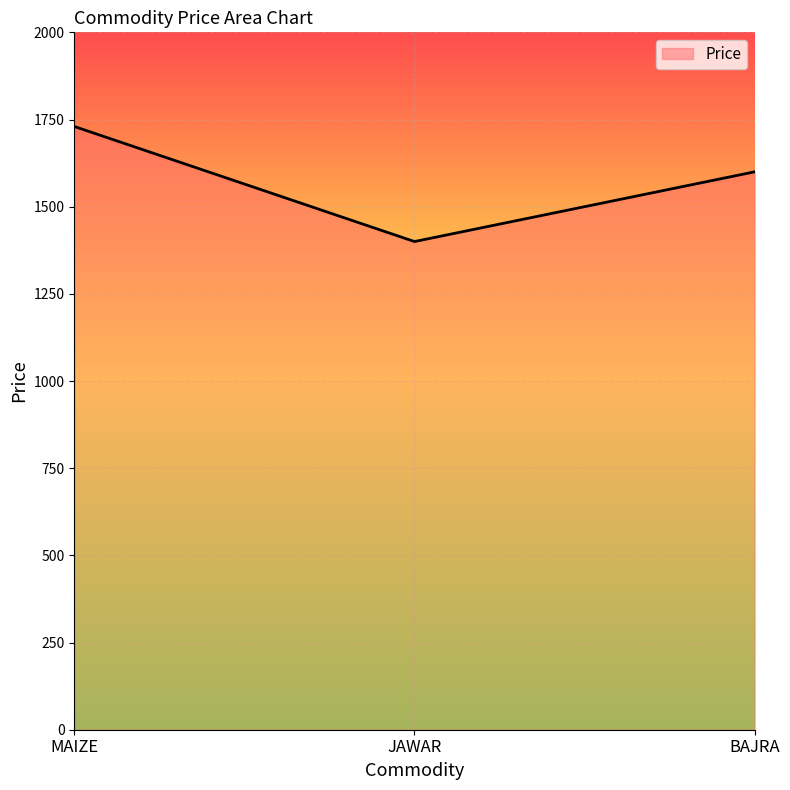

Rank the categories by value from lowest to highest.

JAWAR, BAJRA, MAIZE